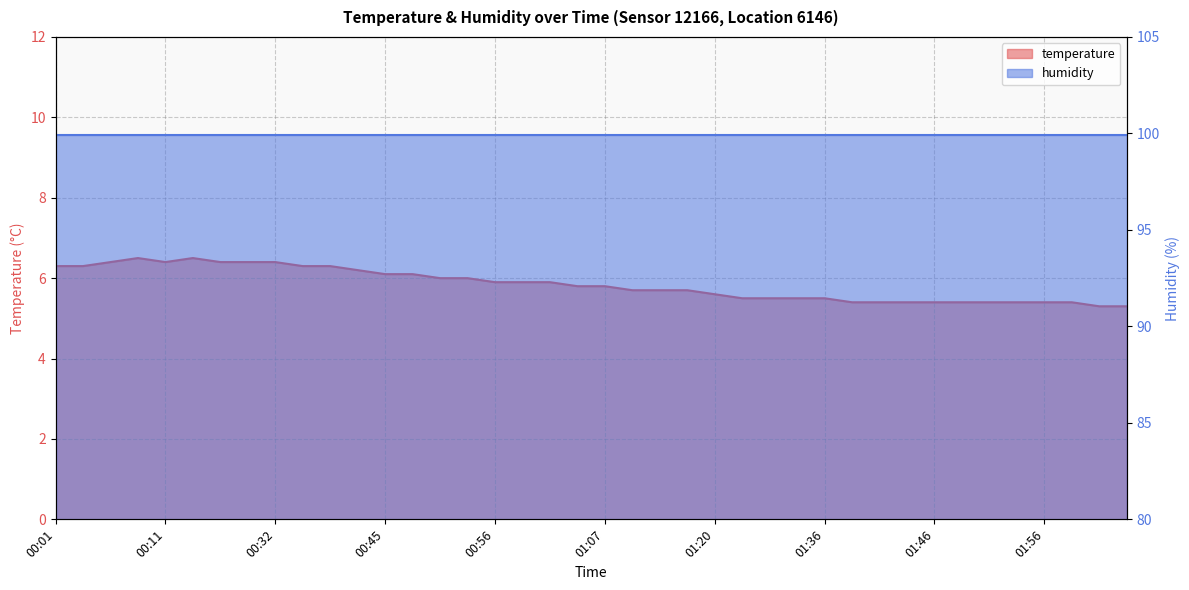

What is the approximate value at 00:40?

6.2